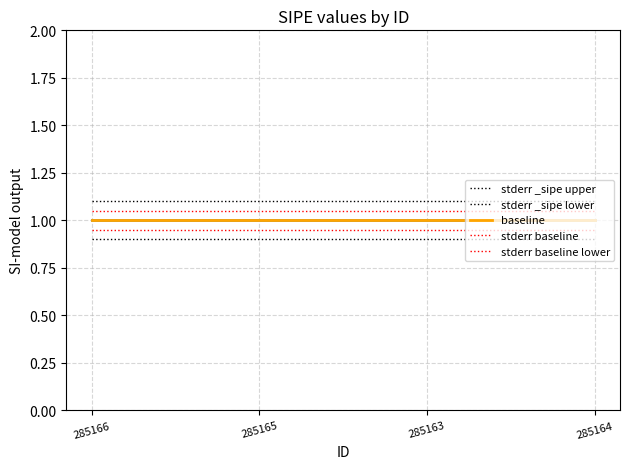

List the series in order of their overall mean, lowest first.

stderr _sipe lower, stderr baseline lower, baseline, stderr baseline, stderr _sipe upper